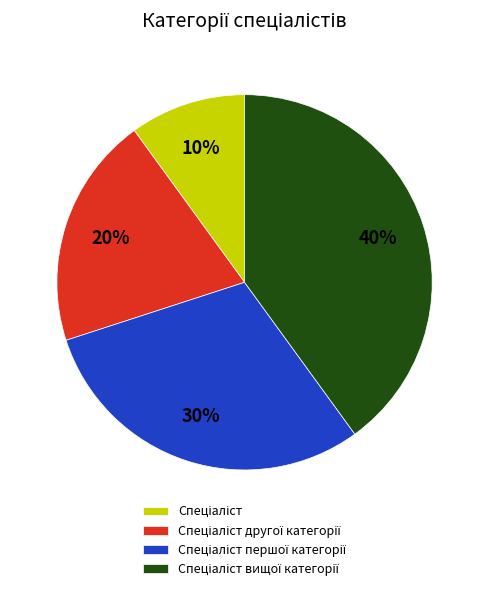

Does any single category account for the majority?

No